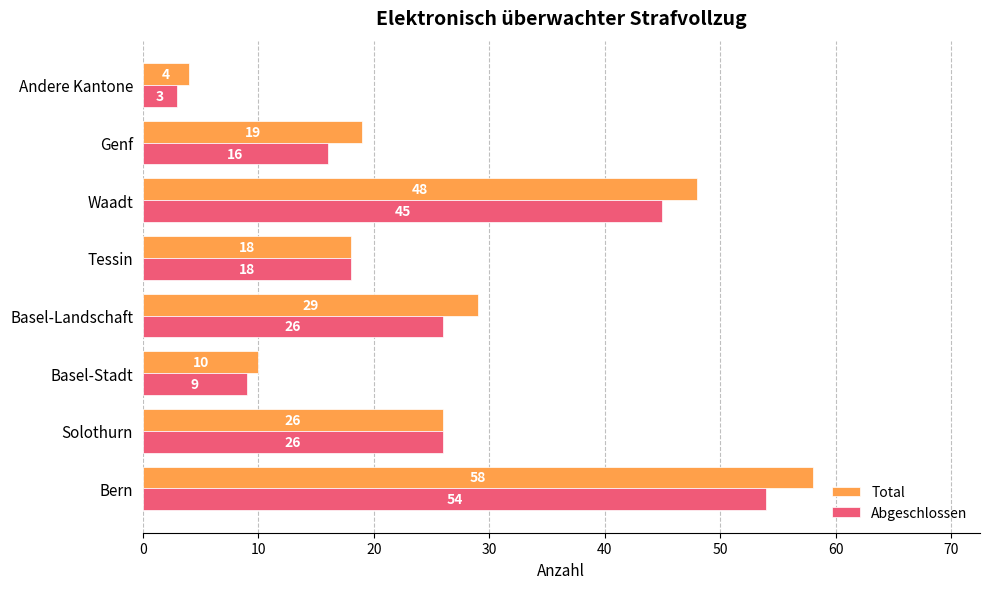

How many data points in Total are less than 26?

4